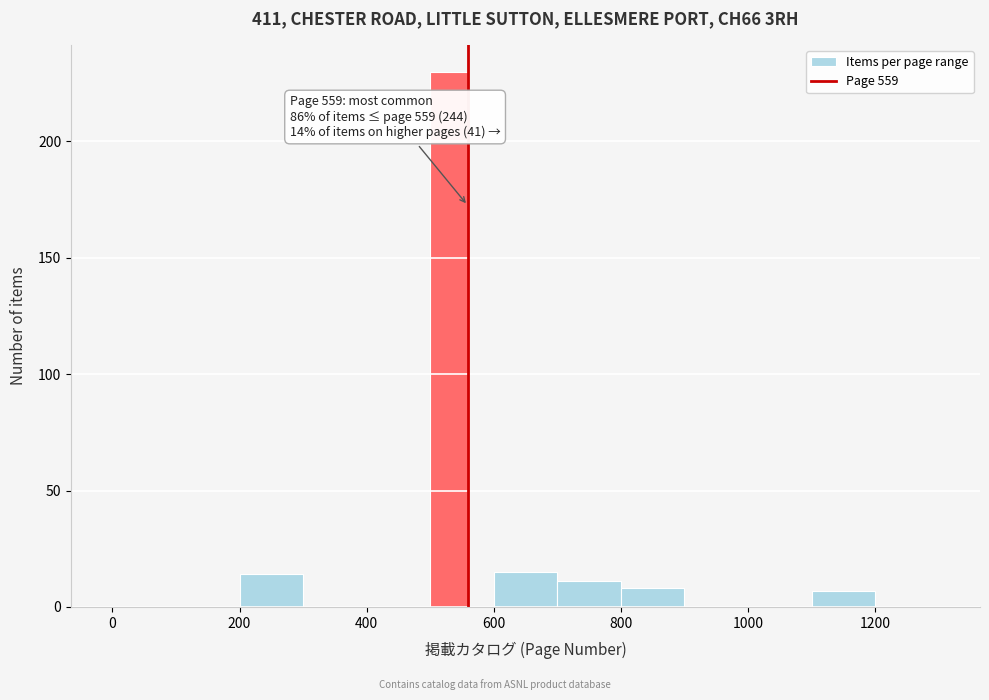

Read against the x-axis, roughly where is the centre of the tallest bar?

540